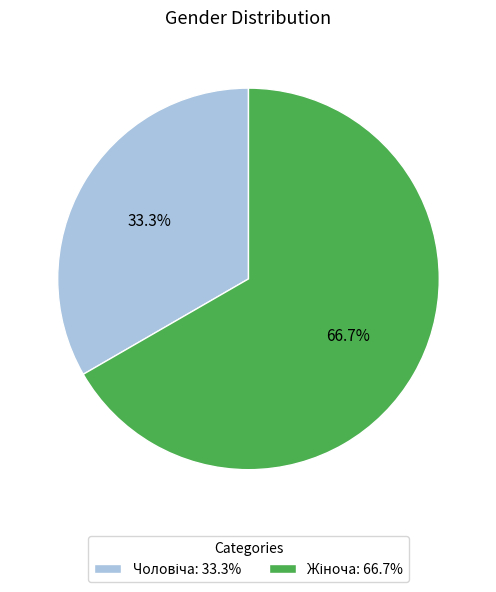

Is there any slice that represents more than half of the pie?

Yes